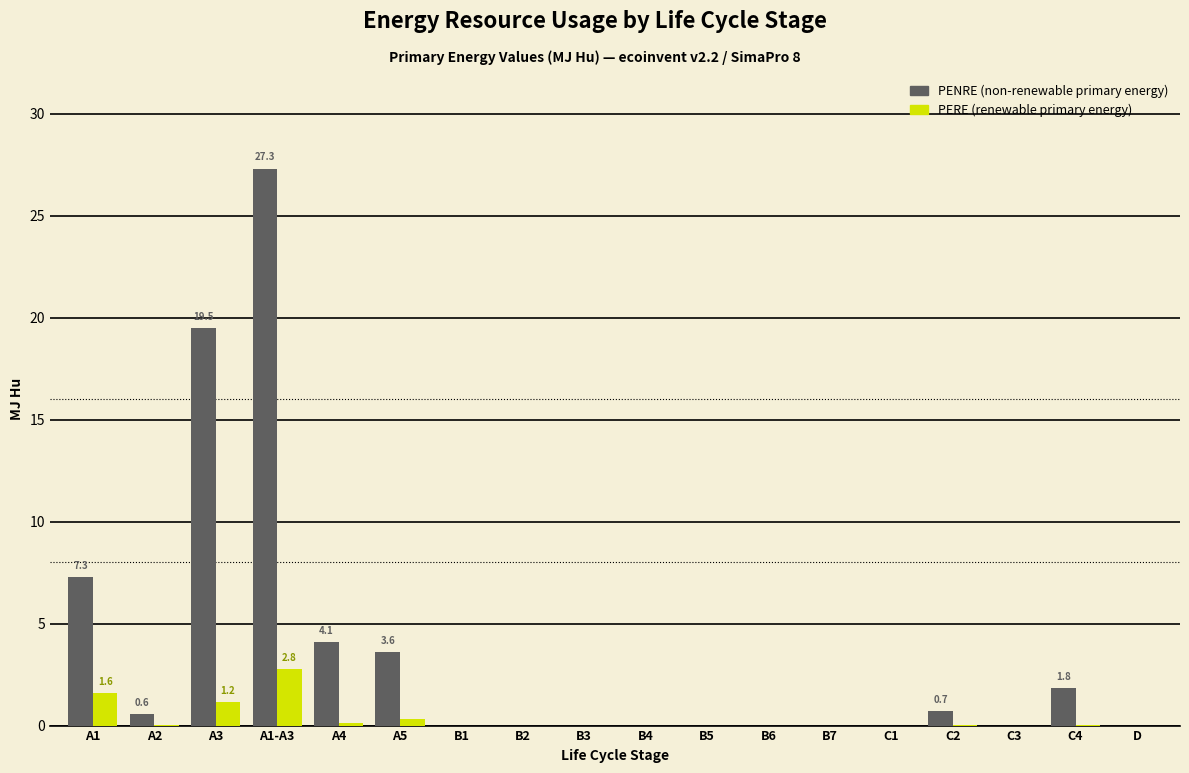

Which label corresponds to the largest value in the chart?

A1-A3